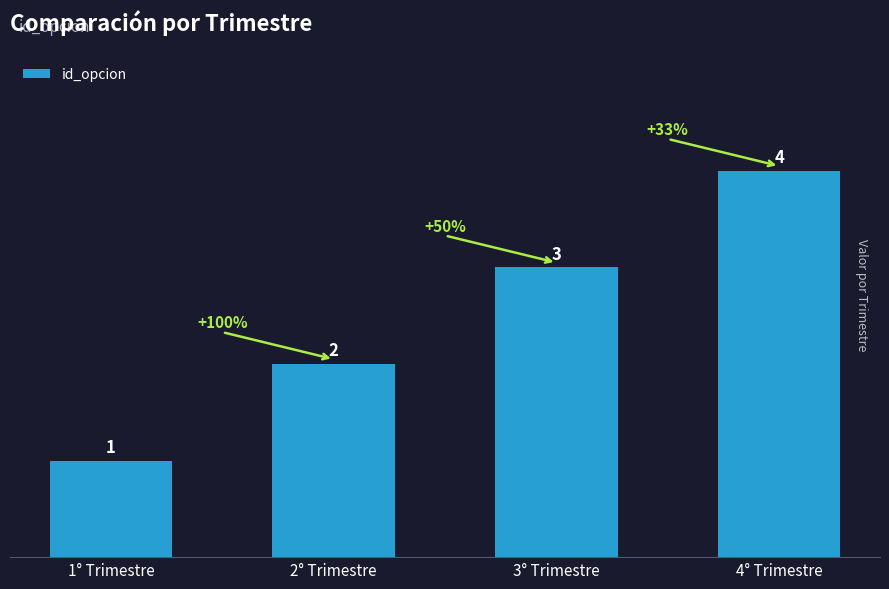

What is the change in value from 2° Trimestre to 3° Trimestre?

+1